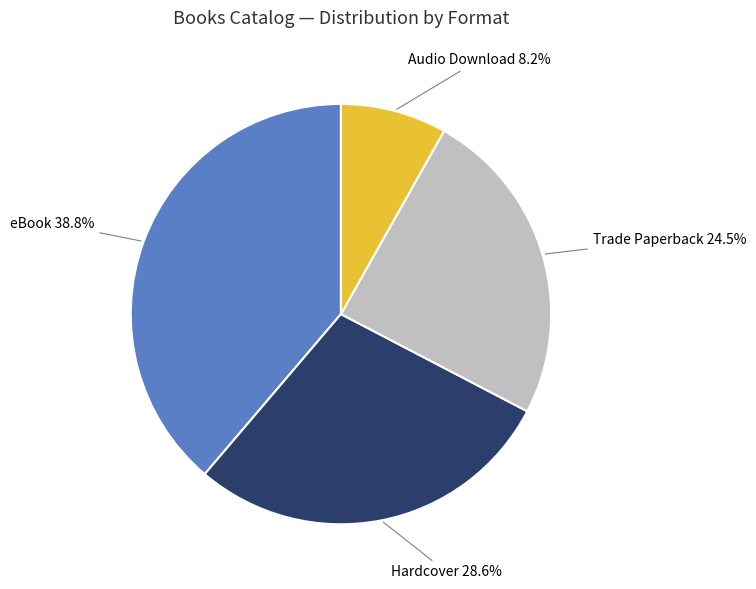

To the nearest percent, what is the combined percentage of Audio Download and Hardcover?

37%